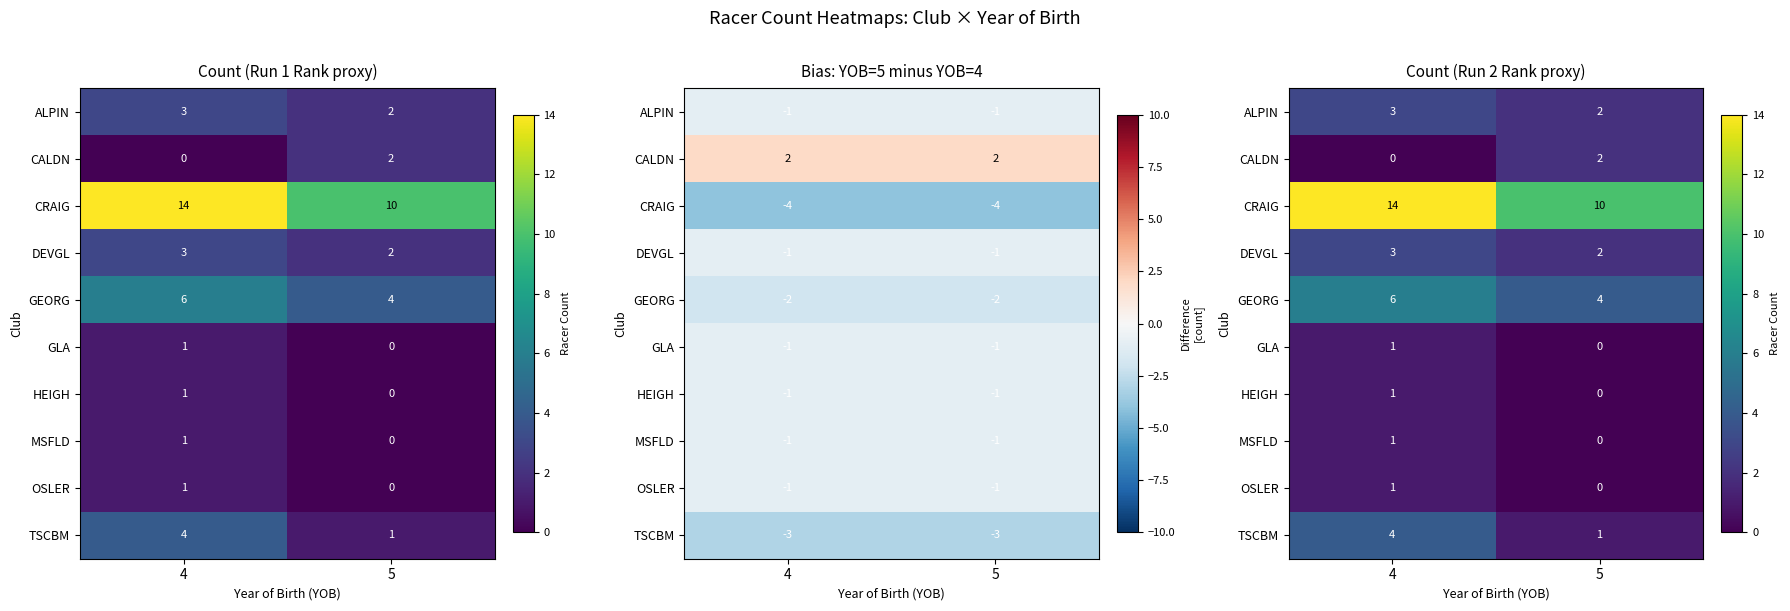

At which category is the sum across all series the highest?

4